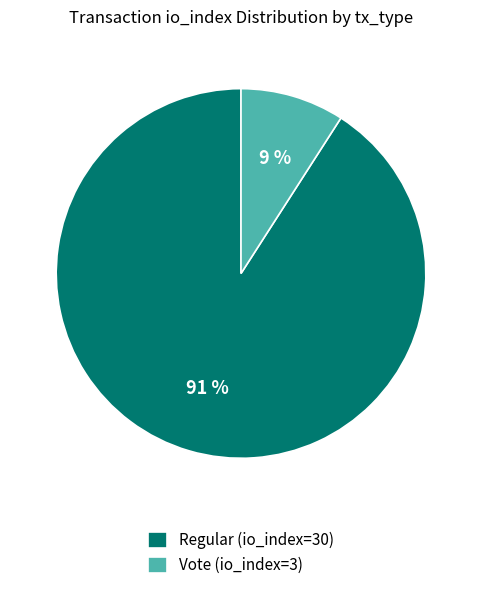

Is the sum of Vote (io_index=3) and Regular (io_index=30) greater than half?

Yes